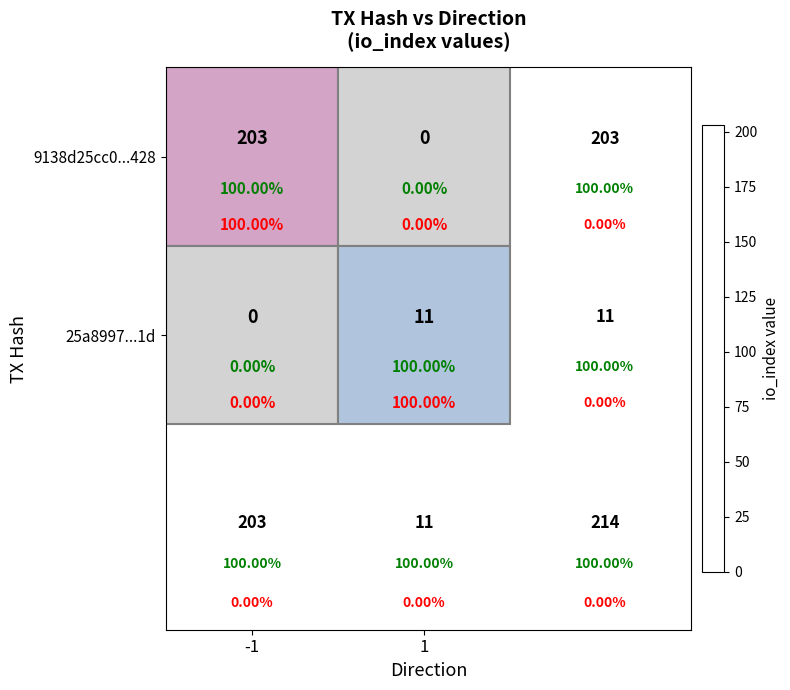

Is the value of 9138d25cc0...428 at 1 greater than the value of 25a8997...1d at -1?

No